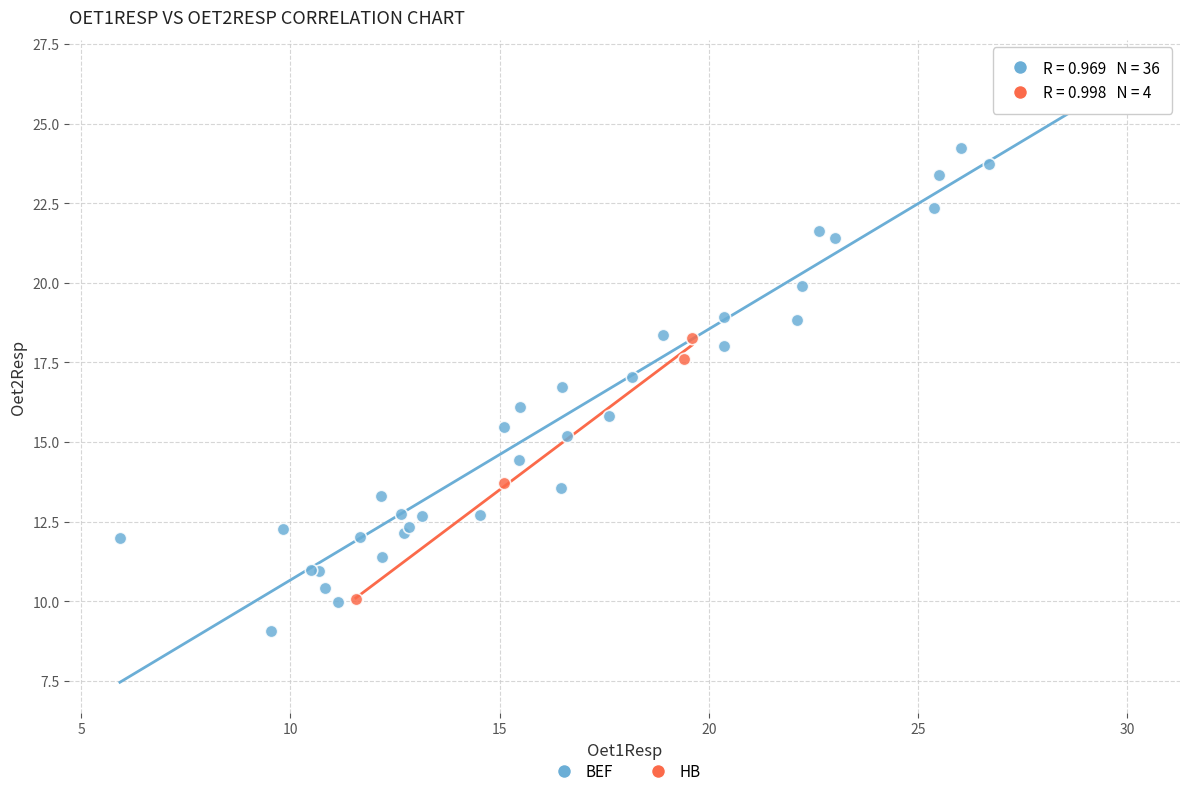

Which series reaches the minimum Y coordinate?

BEF